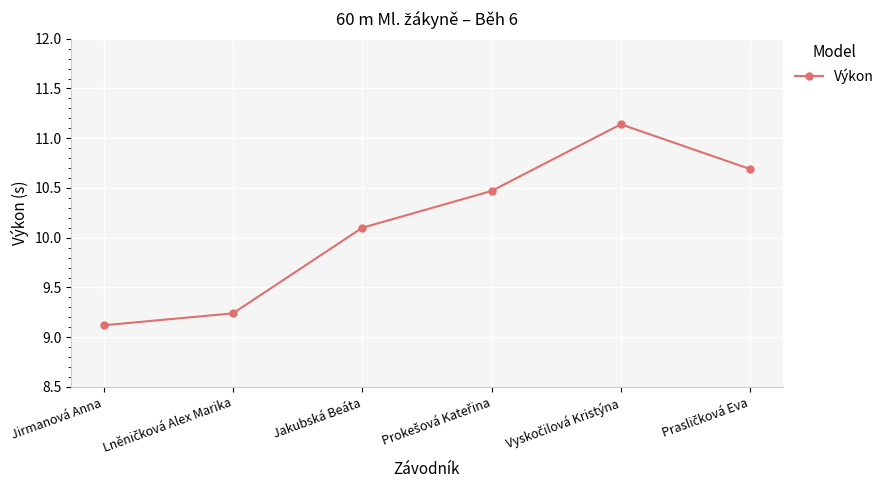

At which label does the data first exceed 10?

Jakubská Beáta